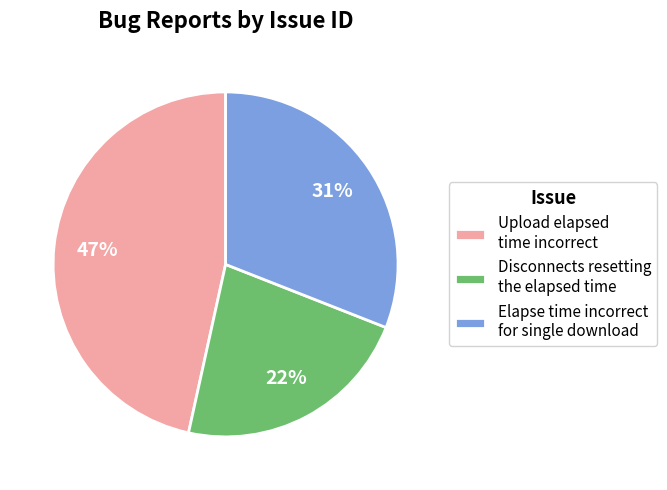

Does Upload elapsed time incorrect represent more than half of the total?

No